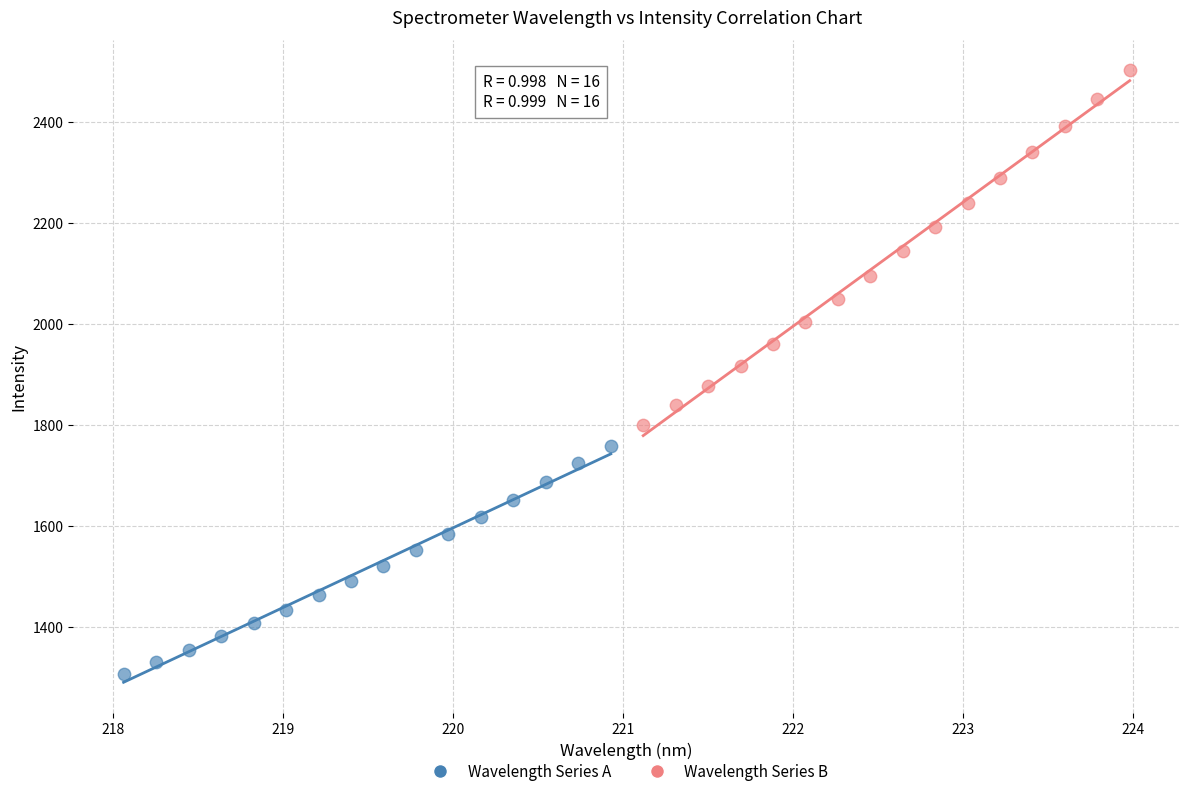

Which series contains the lowest Y value?

Wavelength Series A